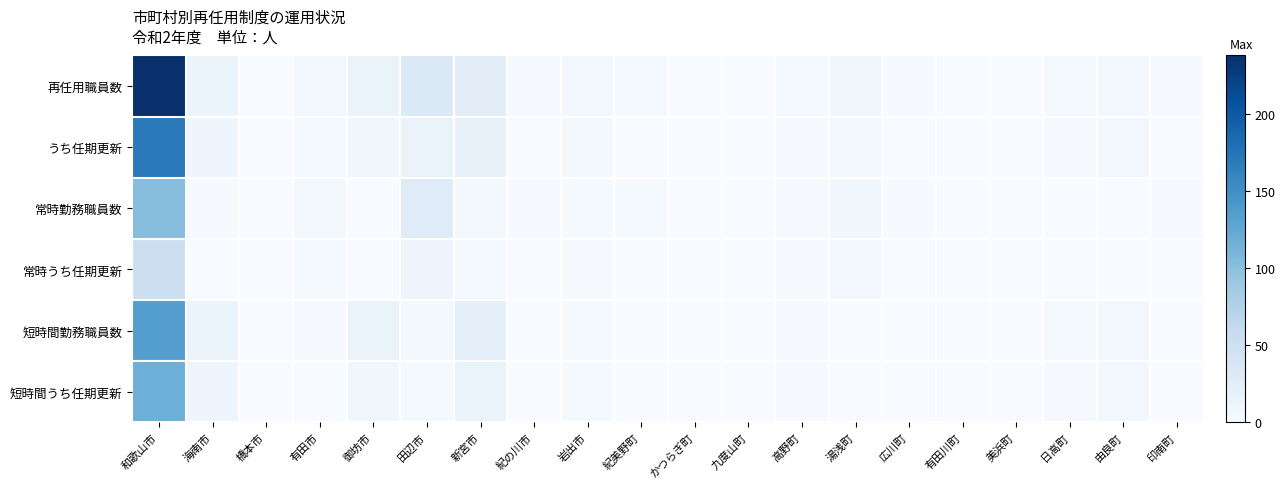

Reading left to right, transcribe all the data shown in this chart.

再任用職員数: 和歌山市=238	海南市=14	橋本市=0	有田市=7	御坊市=15	田辺市=32	新宮市=25	紀の川市=1	岩出市=6	紀美野町=3	かつらぎ町=0	九度山町=0	高野町=3	湯浅町=9	広川町=1	有田川町=0	美浜町=0	日高町=3	由良町=6	印南町=1
うち任期更新: 和歌山市=170	海南市=10	橋本市=0	有田市=3	御坊市=9	田辺市=15	新宮市=18	紀の川市=0	岩出市=5	紀美野町=0	かつらぎ町=0	九度山町=0	高野町=2	湯浅町=6	広川町=0	有田川町=0	美浜町=0	日高町=2	由良町=6	印南町=0
常時勤務職員数: 和歌山市=103	海南市=1	橋本市=0	有田市=5	御坊市=0	田辺市=28	新宮市=4	紀の川市=1	岩出市=3	紀美野町=3	かつらぎ町=0	九度山町=0	高野町=2	湯浅町=9	広川町=1	有田川町=0	美浜町=0	日高町=0	由良町=0	印南町=1
常時うち任期更新: 和歌山市=52	海南市=0	橋本市=0	有田市=3	御坊市=0	田辺市=12	新宮市=3	紀の川市=0	岩出市=2	紀美野町=0	かつらぎ町=0	九度山町=0	高野町=1	湯浅町=6	広川町=0	有田川町=0	美浜町=0	日高町=0	由良町=0	印南町=0
短時間勤務職員数: 和歌山市=135	海南市=13	橋本市=0	有田市=2	御坊市=15	田辺市=4	新宮市=21	紀の川市=0	岩出市=3	紀美野町=0	かつらぎ町=0	九度山町=0	高野町=1	湯浅町=0	広川町=0	有田川町=0	美浜町=0	日高町=3	由良町=6	印南町=0
短時間うち任期更新: 和歌山市=118	海南市=10	橋本市=0	有田市=0	御坊市=9	田辺市=3	新宮市=15	紀の川市=0	岩出市=3	紀美野町=0	かつらぎ町=0	九度山町=0	高野町=1	湯浅町=0	広川町=0	有田川町=0	美浜町=0	日高町=2	由良町=6	印南町=0